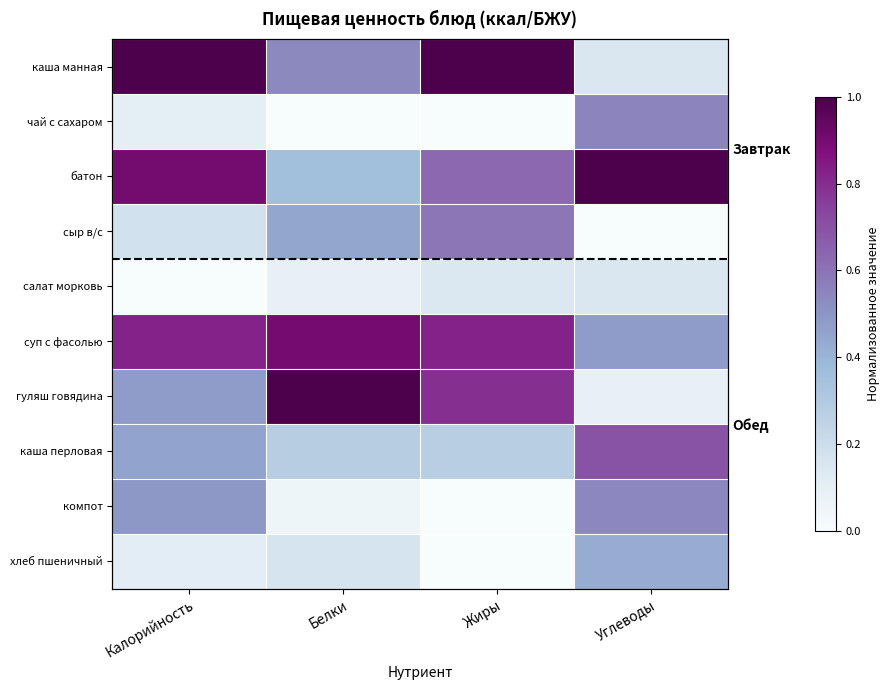

Rank the categories by хлеб пшеничный value from lowest to highest.

Жиры, Калорийность, Белки, Углеводы